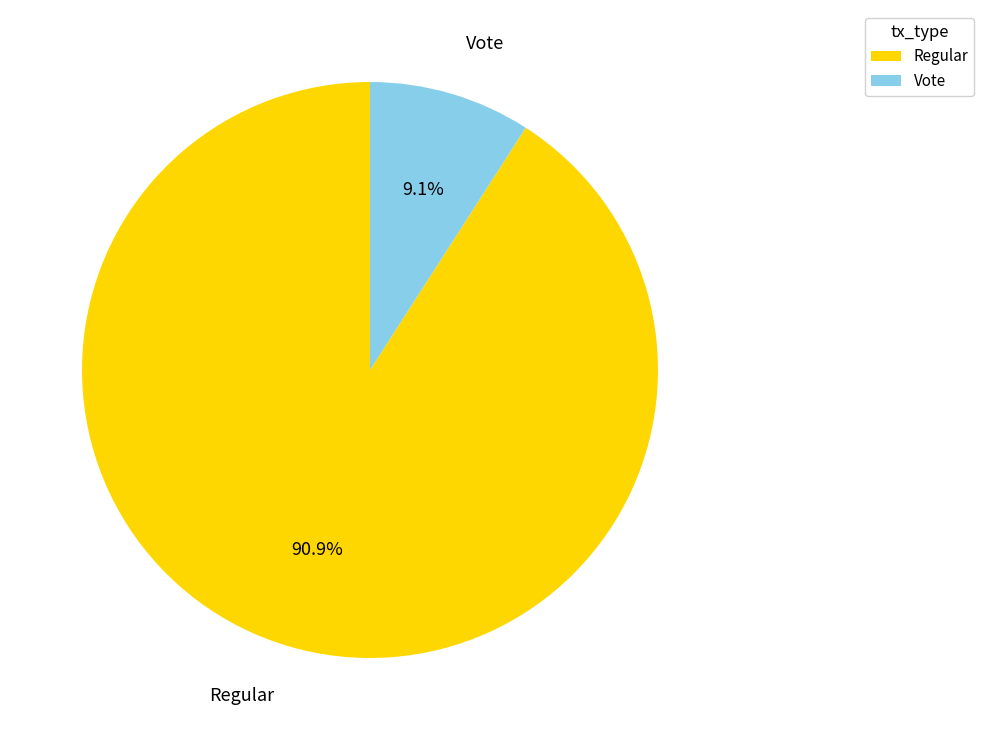

To the nearest percent, what is the combined percentage of Vote and Regular?

100%